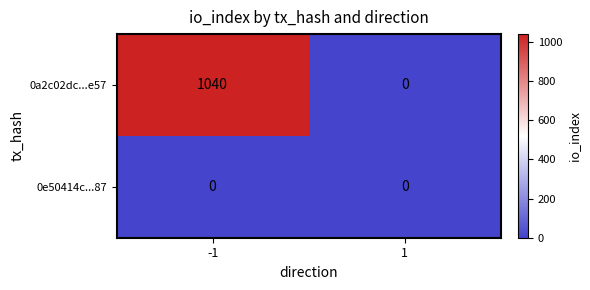

What is the spread (max minus min) of values at -1?

1040